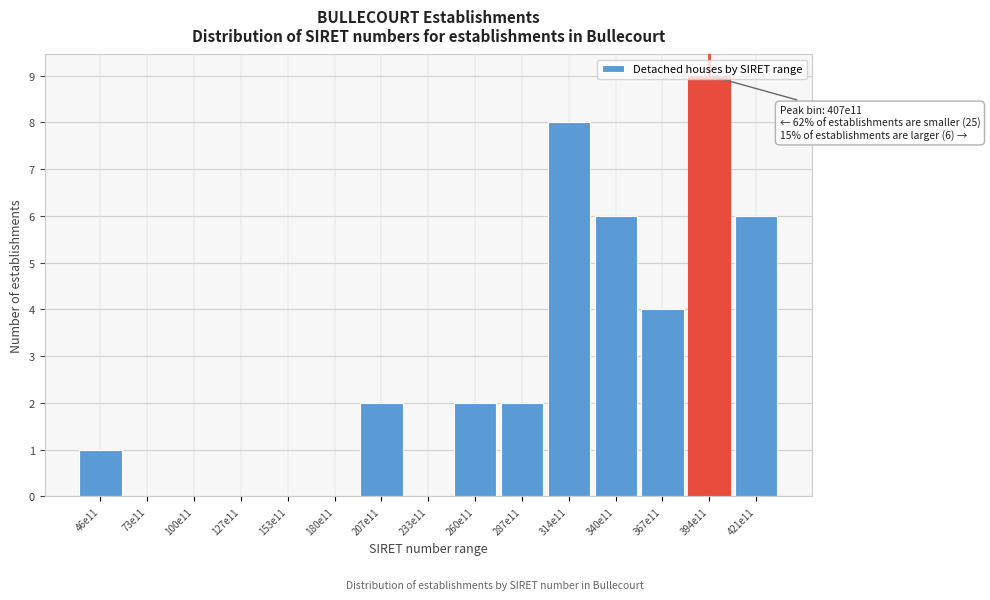

True or false: the data shows 8 at 421e11.

False